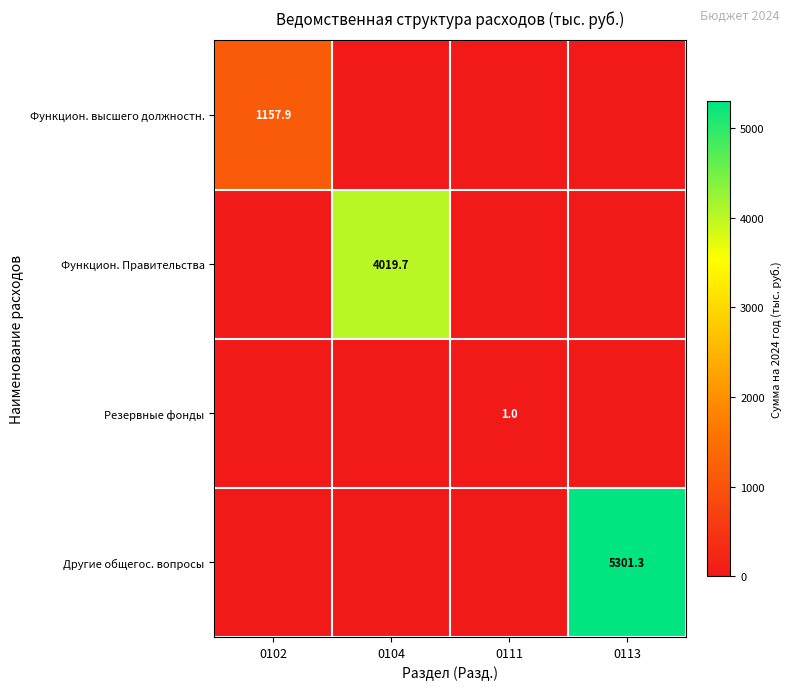

Which has a higher value, 0104 or 0111?

0104